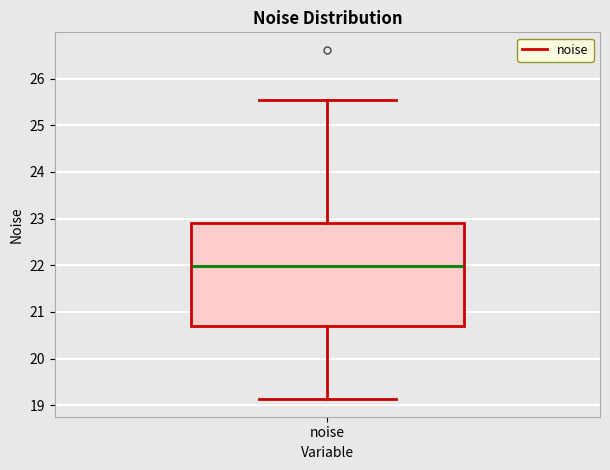

Transcribe this box plot: give where the median line is, the range the box spans, and where the two whiskers end, as read against the y-axis. The values are not printed on the chart, so give them approximately, as read against the axis.

median 22.0, box 20.7 to 22.9, whiskers 19.1 to 25.5